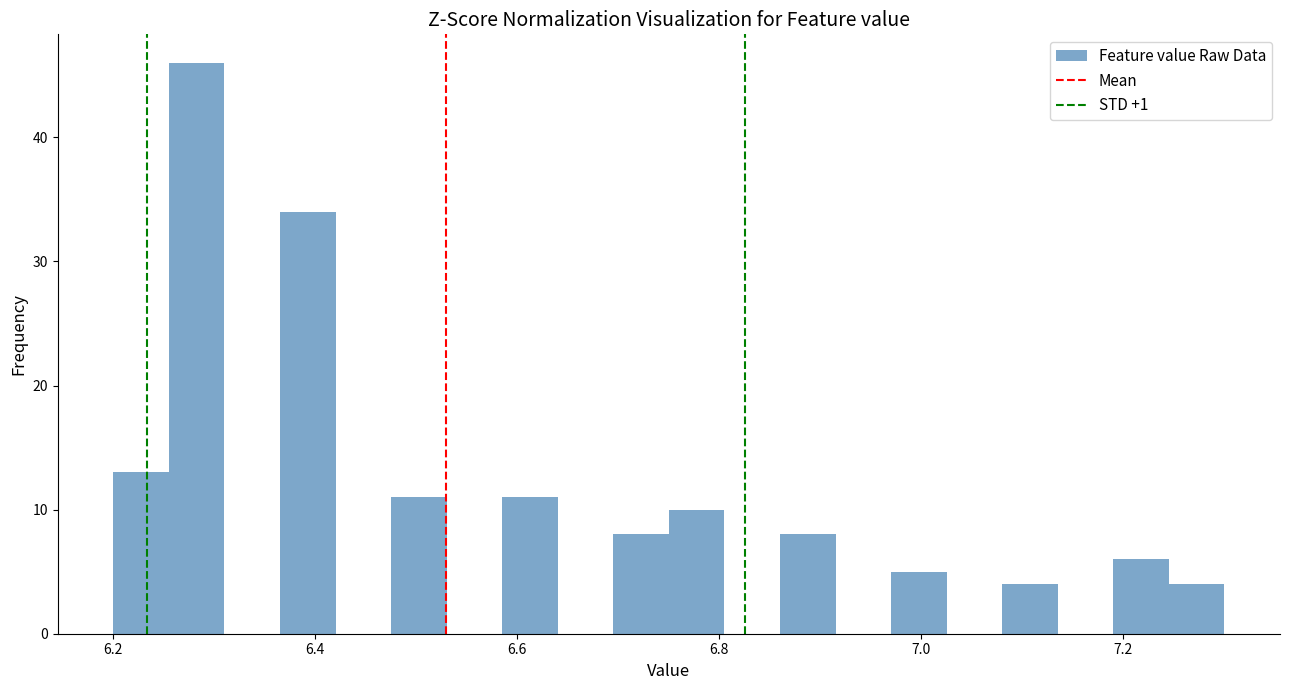

Around what value on the x-axis is the tallest bar? Give the approximate position of its centre, as read against the axis.

6.28